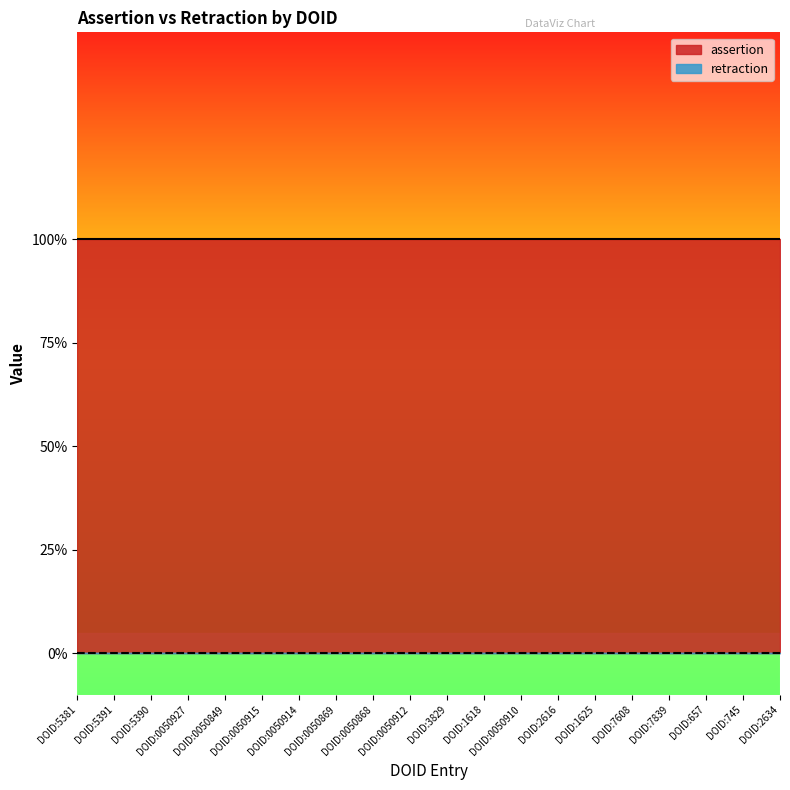

True or false: retraction and assertion cross at least once.

False